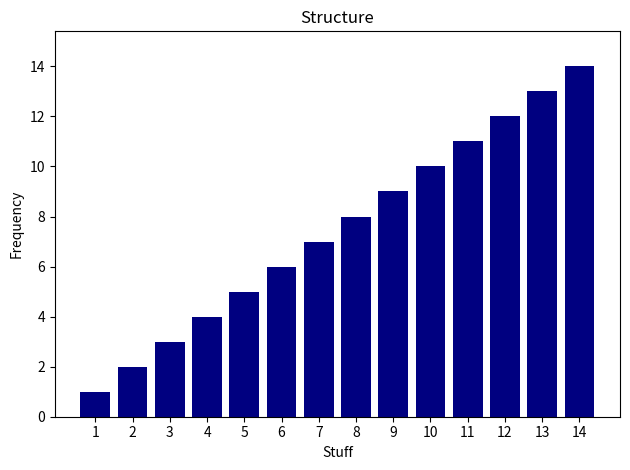

What is the difference between the maximum and minimum values?

13